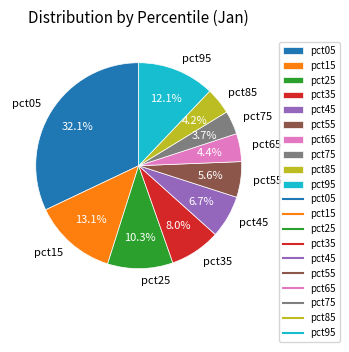

What is the largest slice in the pie chart?

pct05